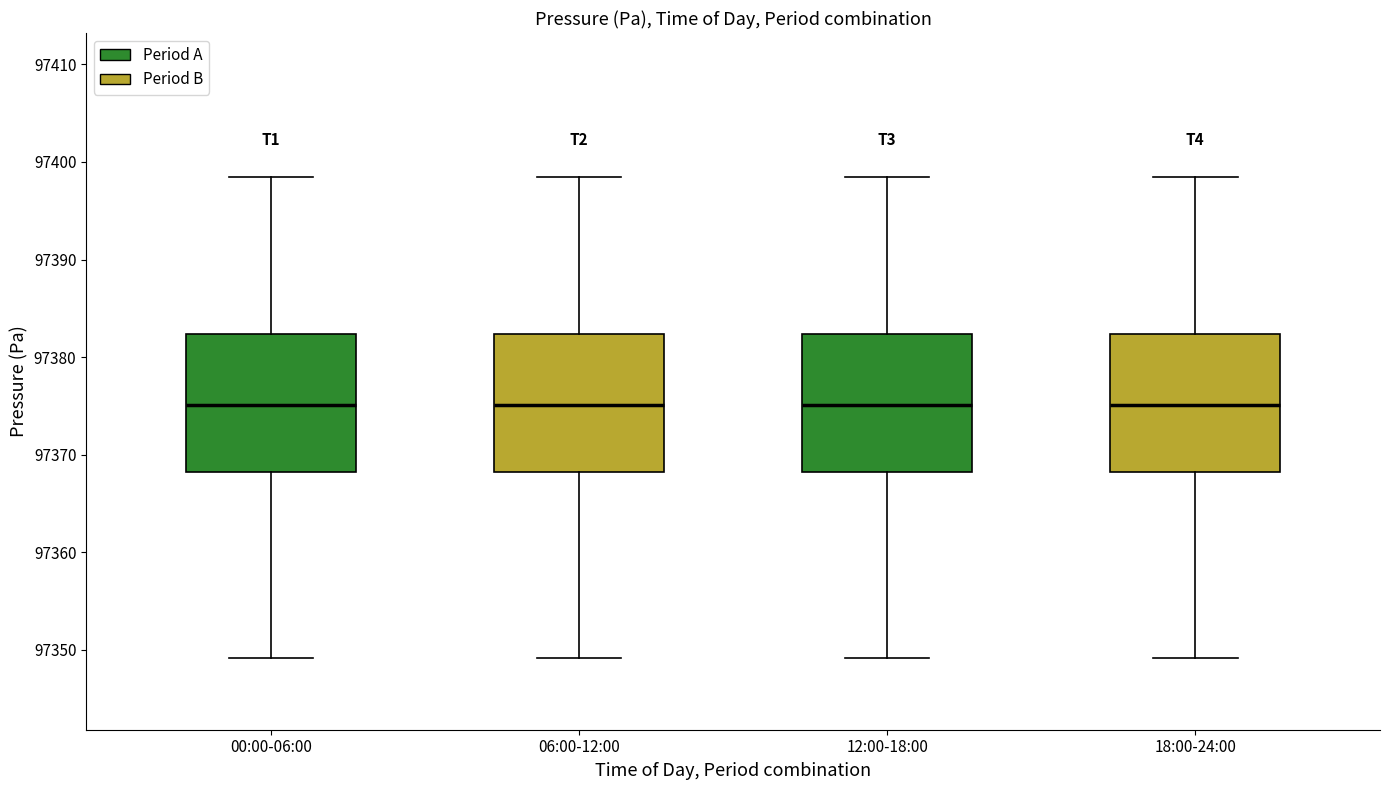

Reading left to right, transcribe this box plot: for each box, give where its median line is, the range the box spans, and where its two whiskers end, as read against the y-axis. The values are not printed on the chart, so give them approximately, as read against the axis.

00:00-06:00: median 97375, box 97368 to 97382, whiskers 97349 to 97398
06:00-12:00: median 97375, box 97368 to 97382, whiskers 97349 to 97398
12:00-18:00: median 97375, box 97368 to 97382, whiskers 97349 to 97398
18:00-24:00: median 97375, box 97368 to 97382, whiskers 97349 to 97398